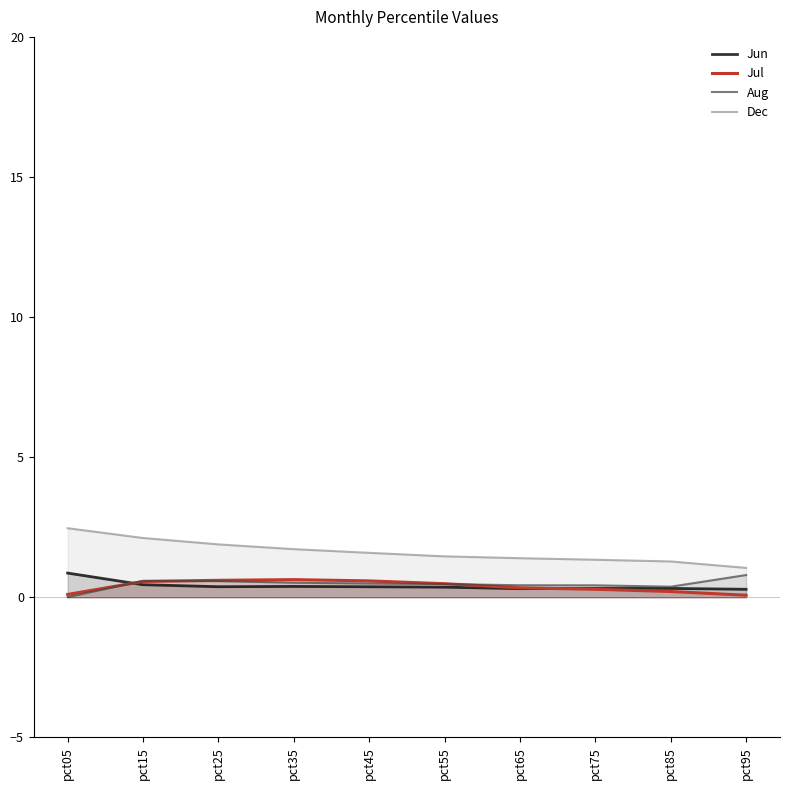

True or false: Aug has more than 0 interior local peaks.

True